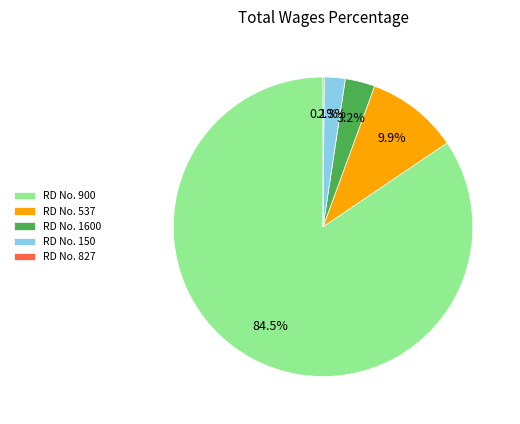

What is the largest slice in the pie chart?

RD No. 900